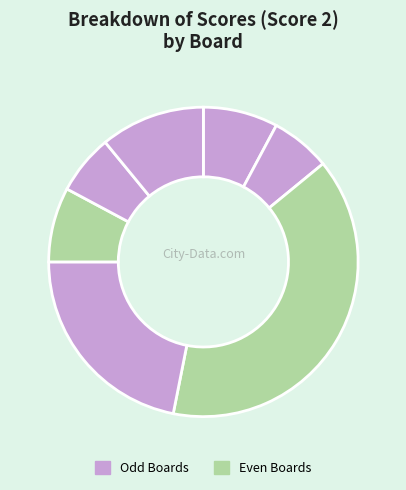

What is the largest slice in the pie chart?

Board 4